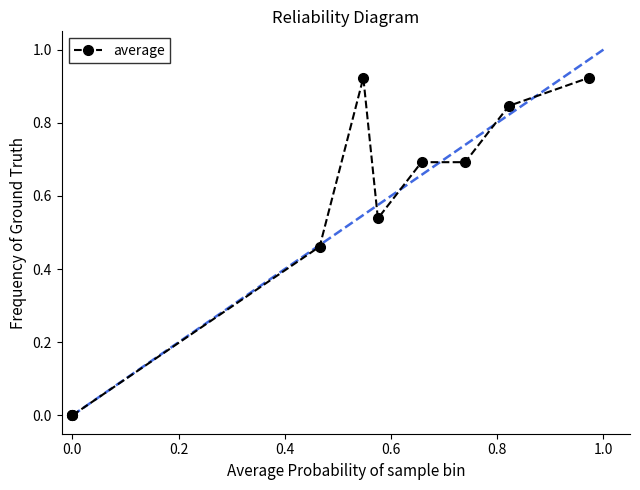

Which has a higher value, 0.8 or 0.6?

0.8